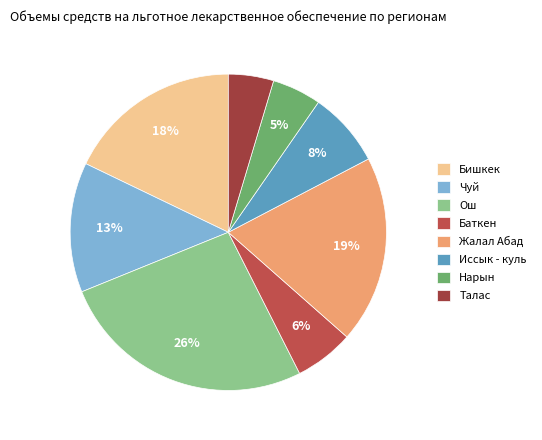

Is it true that Жалал Абад is 19% of the pie?

True